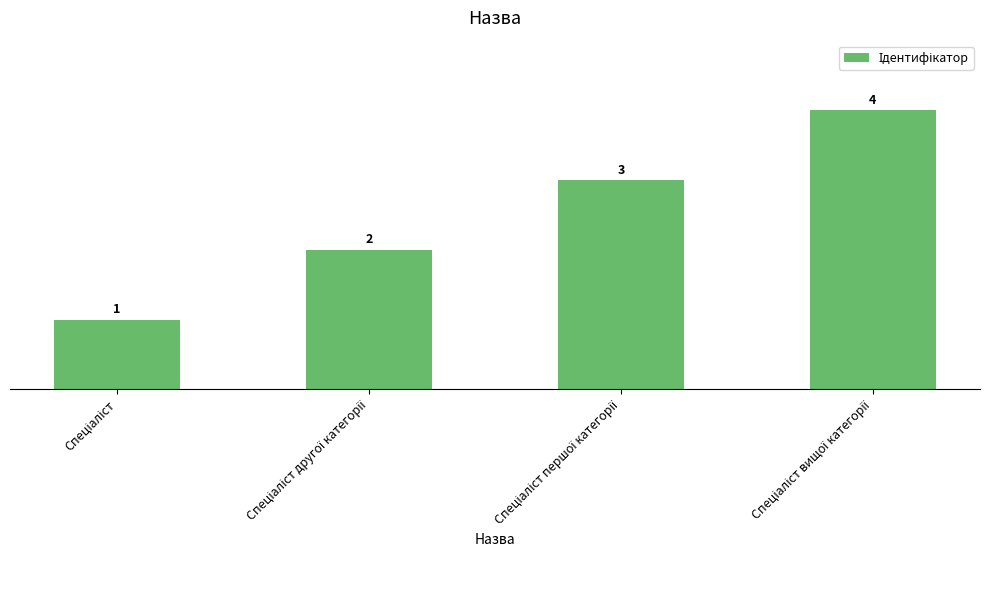

What is the value of the 2nd bar from the left?

2